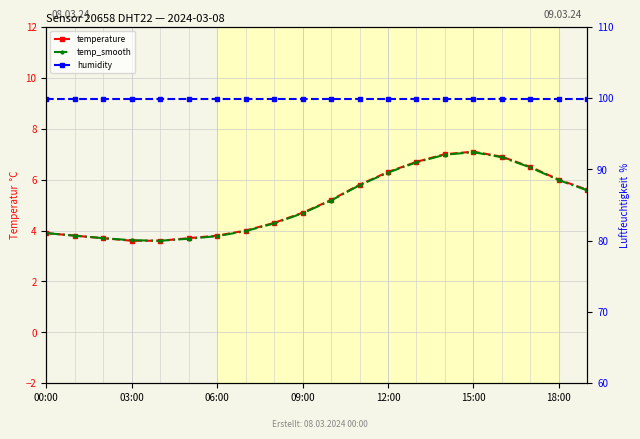

What is the highest value of the temp_smooth series?

7.1